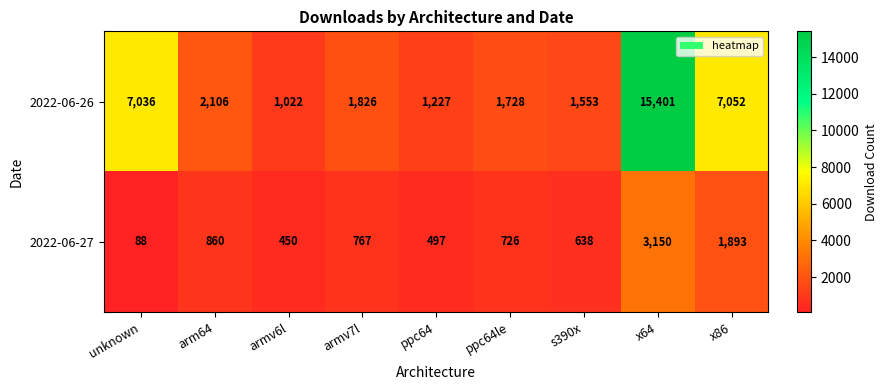

Which category has the lowest value across all series?

unknown